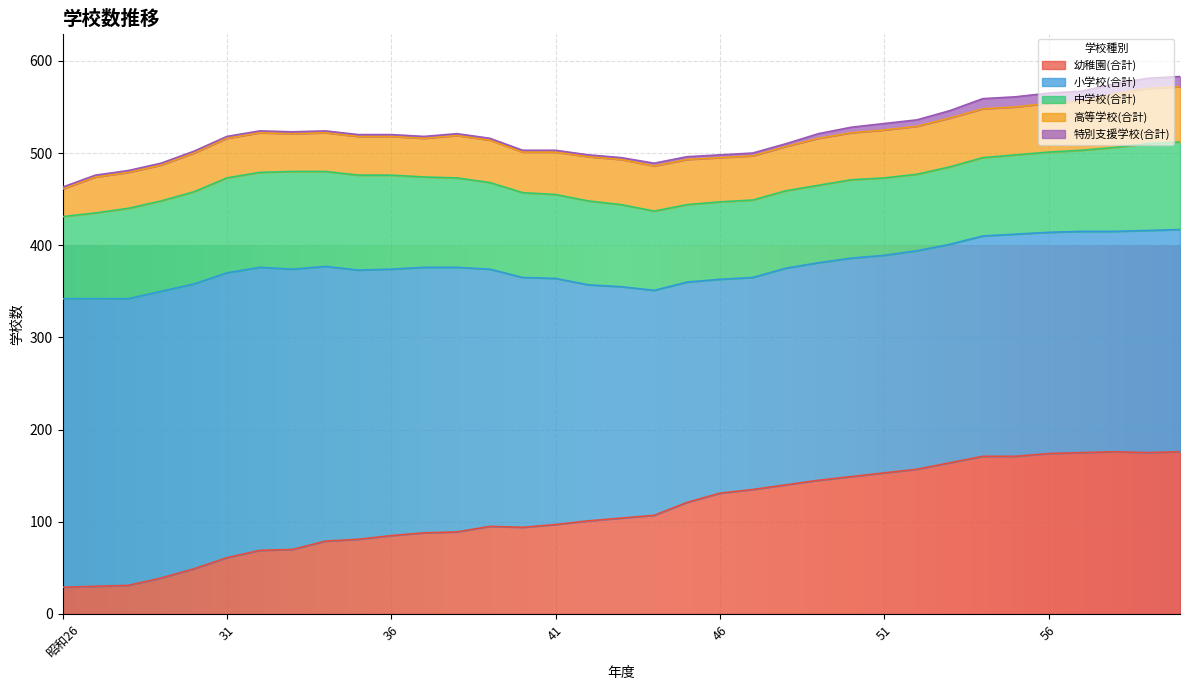

How many interior local valleys does the 高等学校(合計) series have?

3